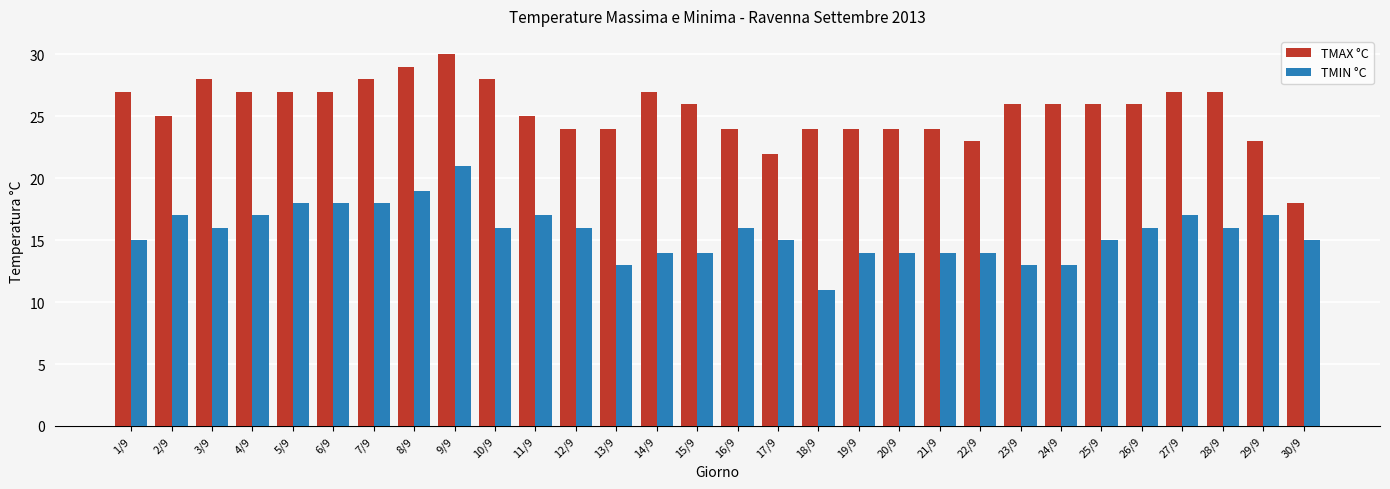

What is the spread (max minus min) of values at 13/9?

11